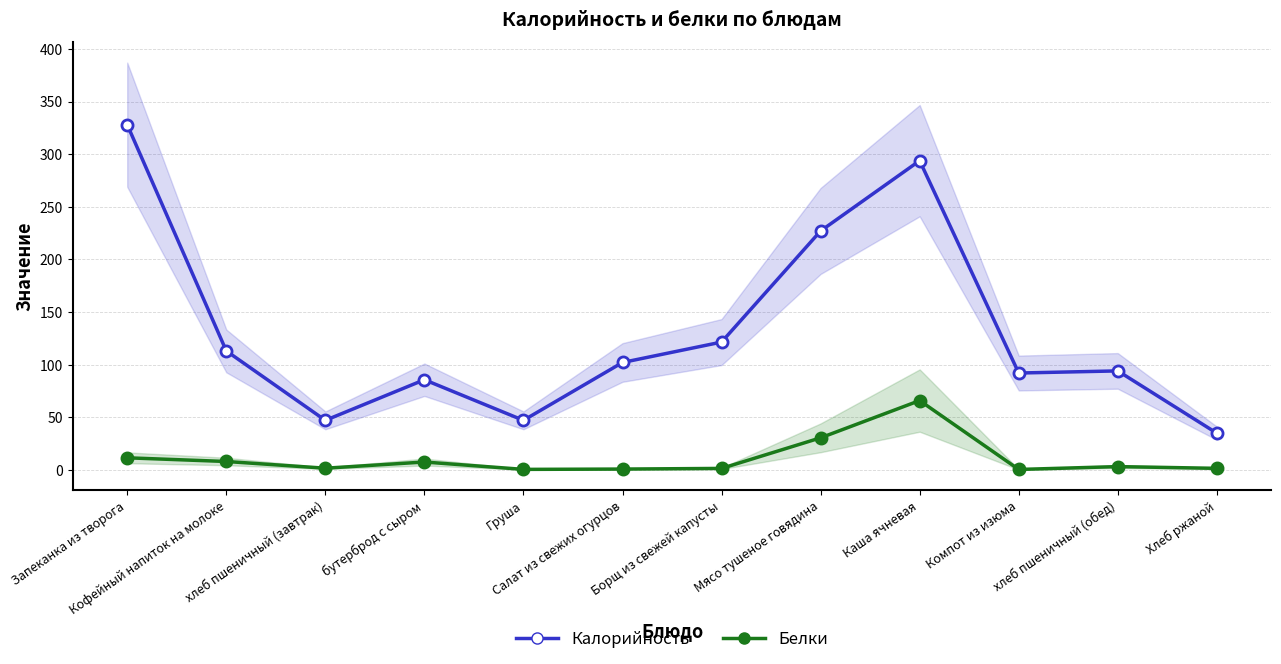

At how many categories does at least one series exceed 47?

9